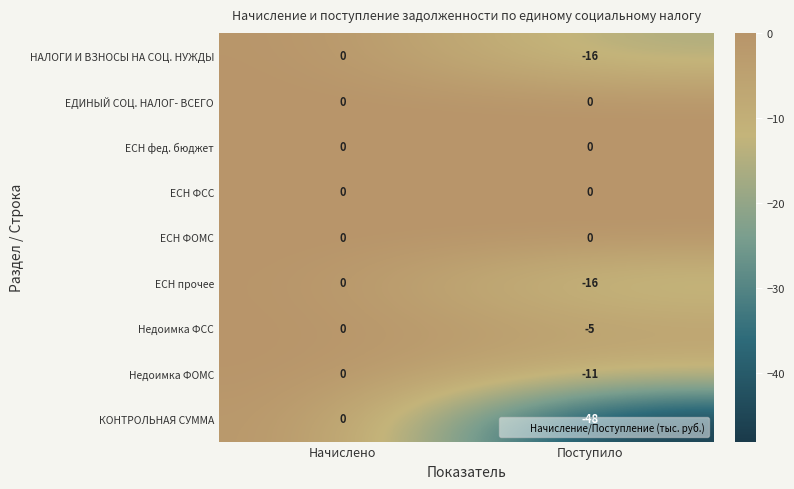

True or false: НАЛОГИ И ВЗНОСЫ НА СОЦ. НУЖДЫ has a value of 0 at Начислено.

True